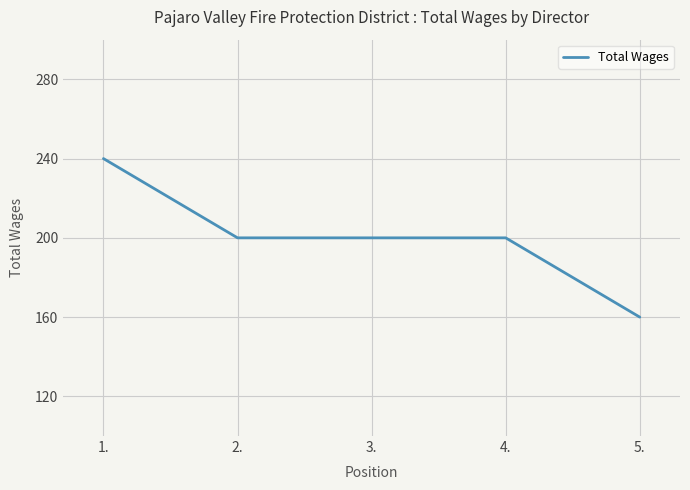

Is this an area chart (filled region under the line)?

No